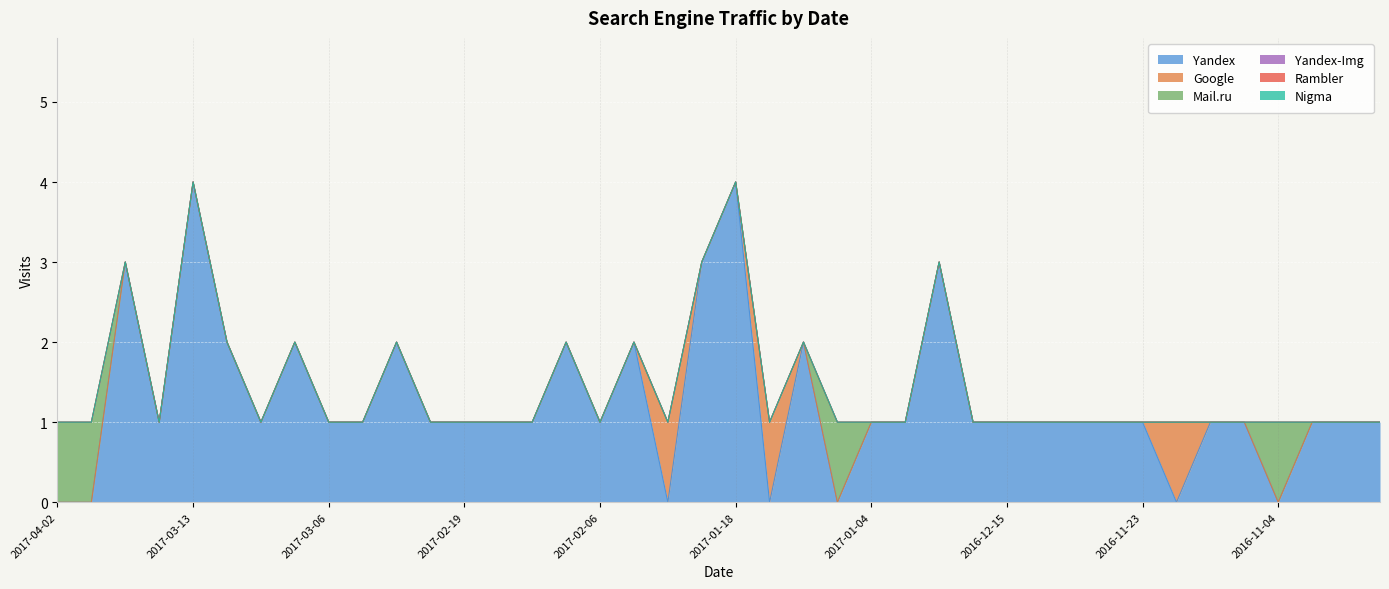

Between 2016-11-20 and 2017-01-02, which is larger?

2017-01-02